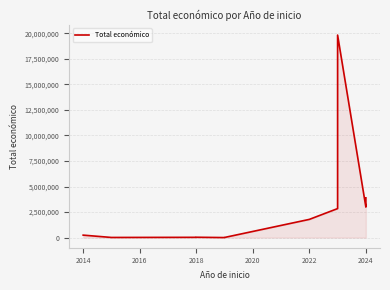

What is the label of the 3rd point from the left?

2018